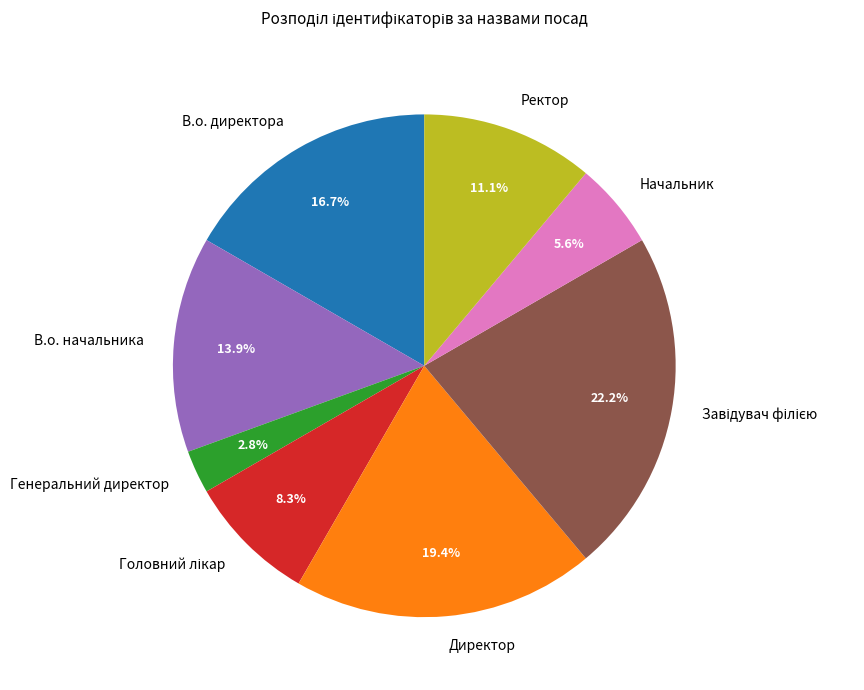

Approximately how many times larger is the value at Директор compared to В.о. начальника?

1.4